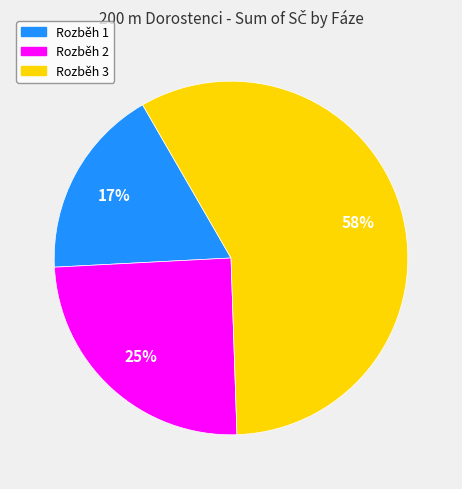

Which has a higher value, Rozběh 1 or Rozběh 2?

Rozběh 2